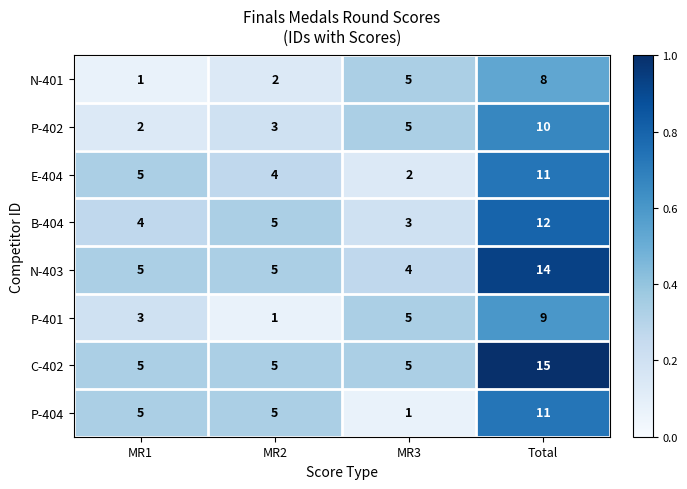

What is the sum of all B-404 values?

24